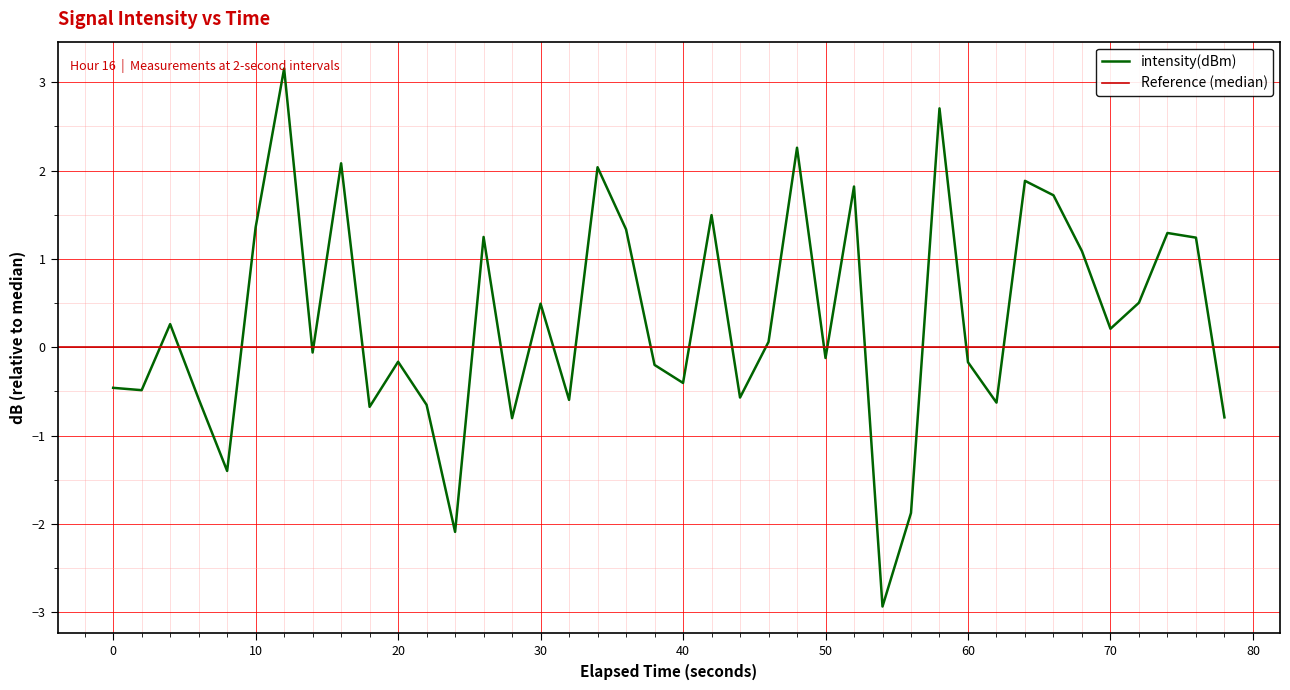

What is the highest value of the intensity(dBm) series?

3.2